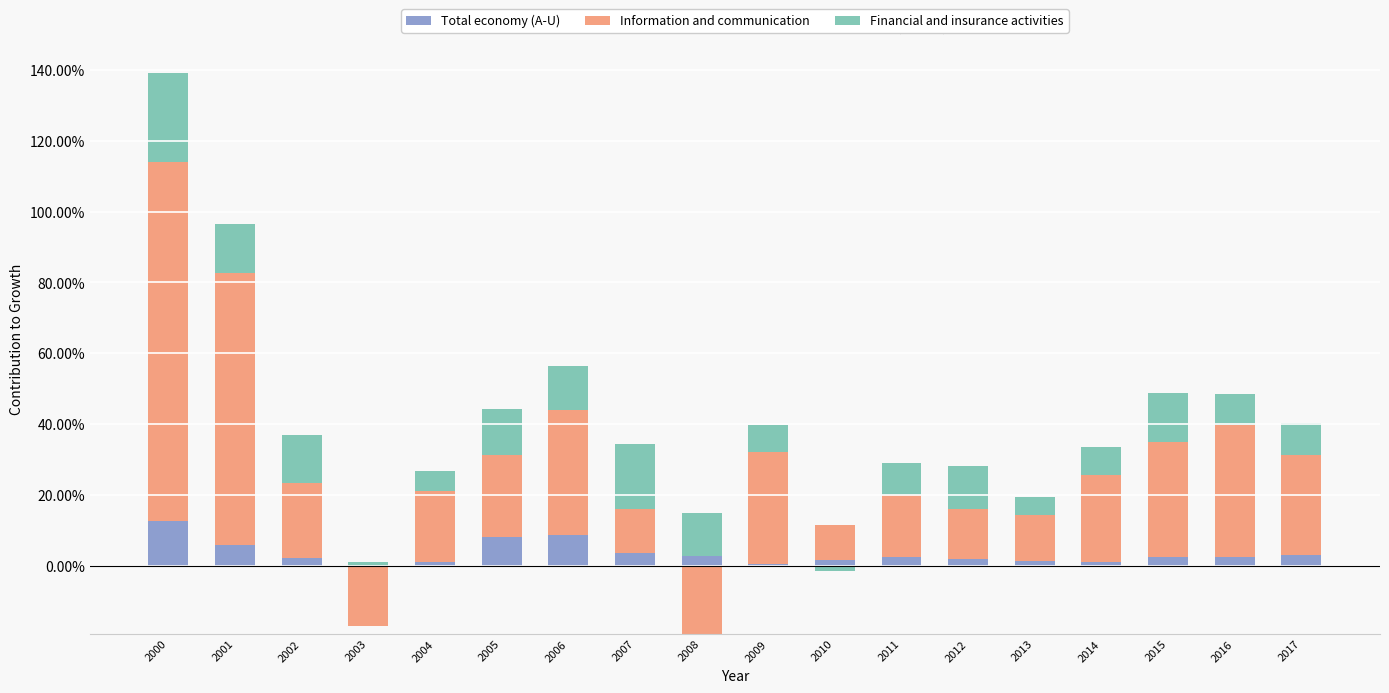

What is the difference between the highest and lowest values at 2005?

0.2